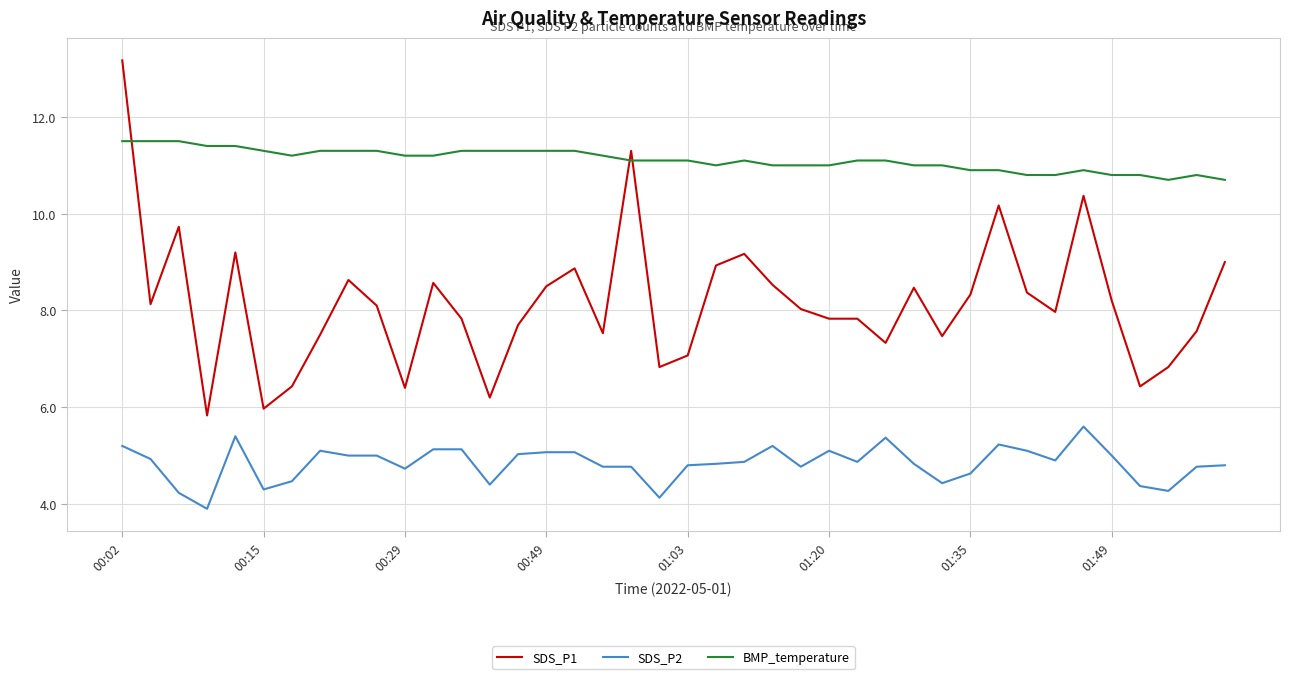

What is the difference between the maximum and minimum values in the SDS_P1 series?

7.3